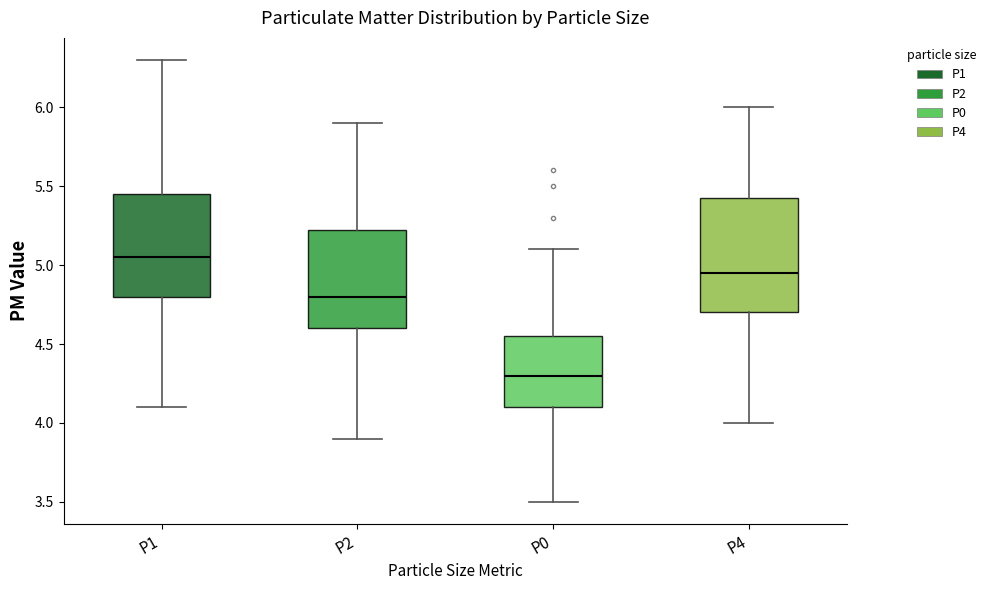

Reading left to right, read every box against the y-axis: the position of its median line, the range the box covers, and the ends of its whiskers. The values are not printed on the chart, so give them approximately, as read against the axis.

P1: median 5.05, box 4.80 to 5.45, whiskers 4.10 to 6.30
P2: median 4.80, box 4.60 to 5.25, whiskers 3.90 to 5.90
P0: median 4.30, box 4.10 to 4.55, whiskers 3.50 to 5.10
P4: median 4.95, box 4.70 to 5.45, whiskers 4.00 to 6.00